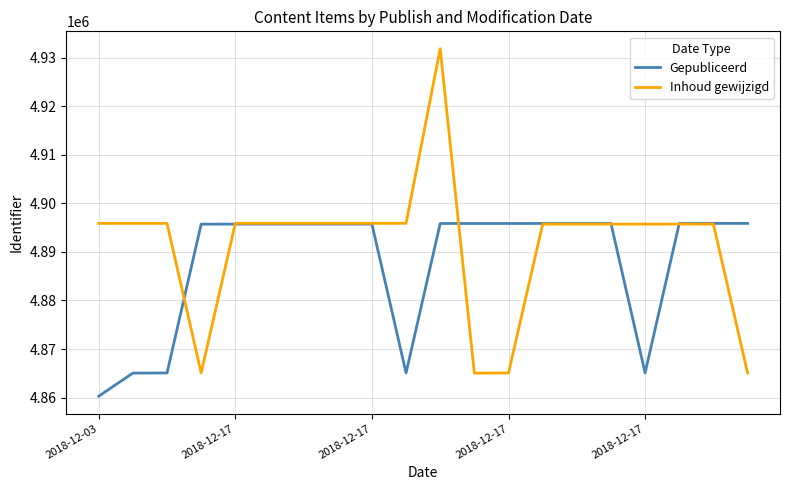

Does the chart have visible grid lines?

Yes